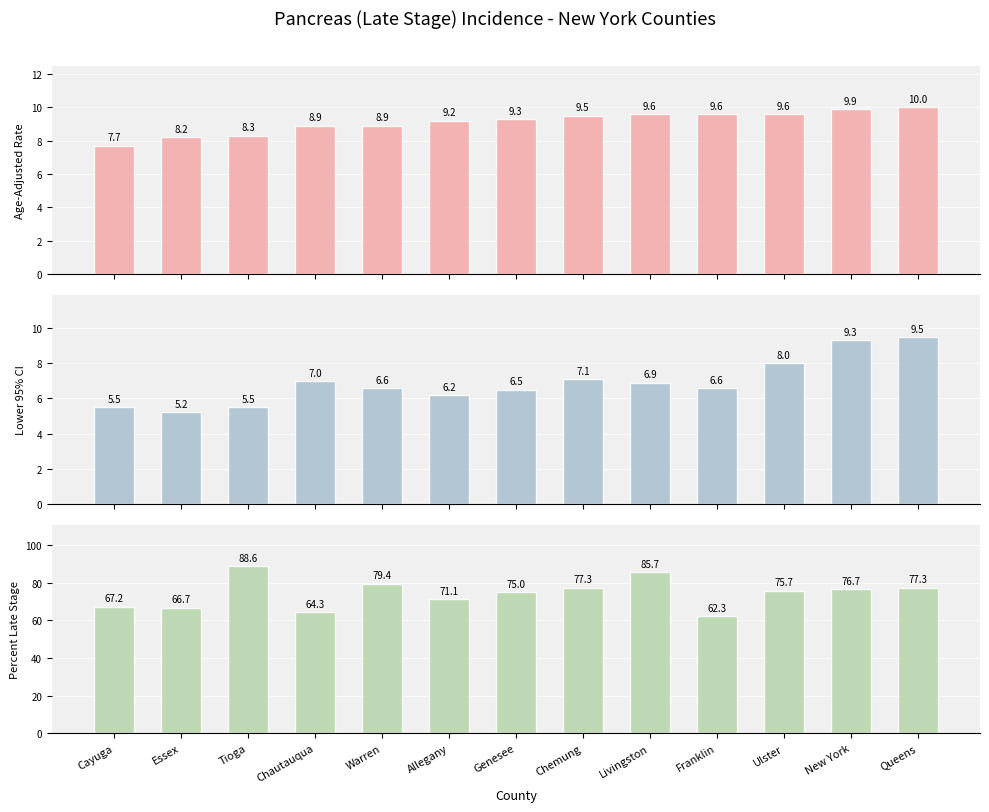

What is the label of the 10th bar from the left?

Franklin